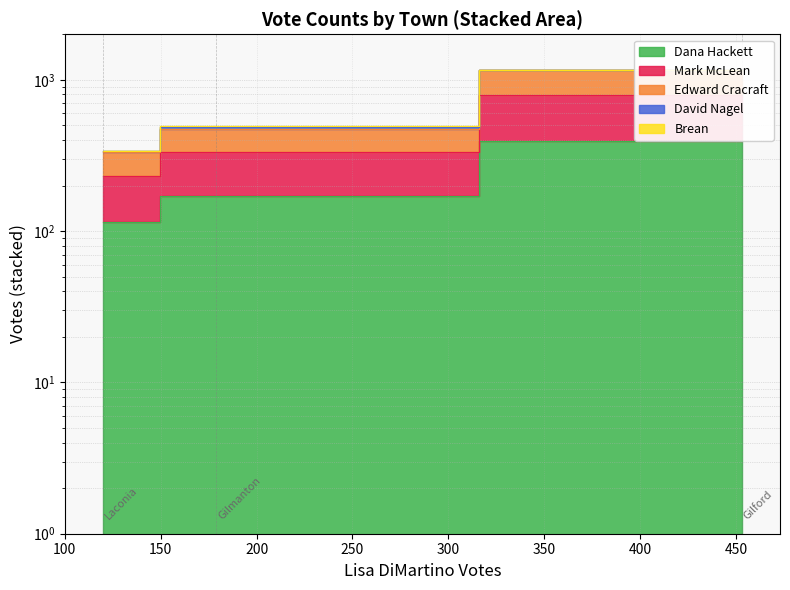

What is the difference between the Dana Hackett values at Laconia and Gilford?

279